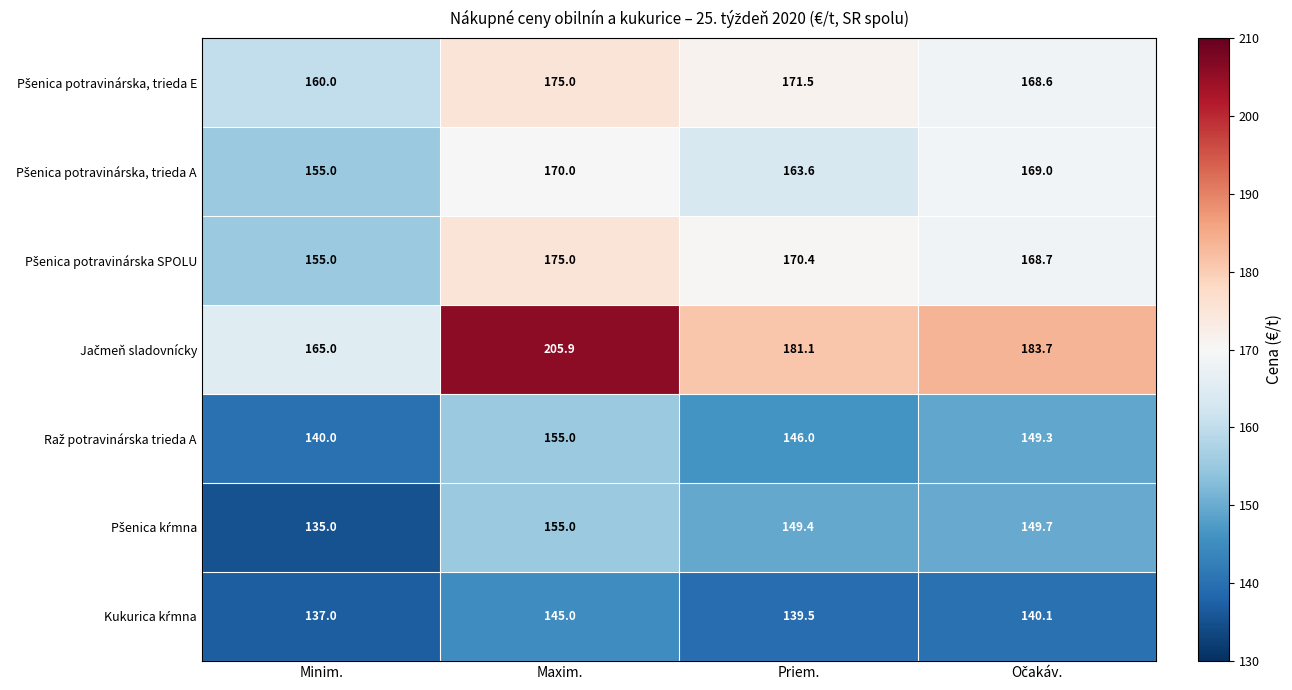

At which category is the sum across all series the highest?

Maxim.